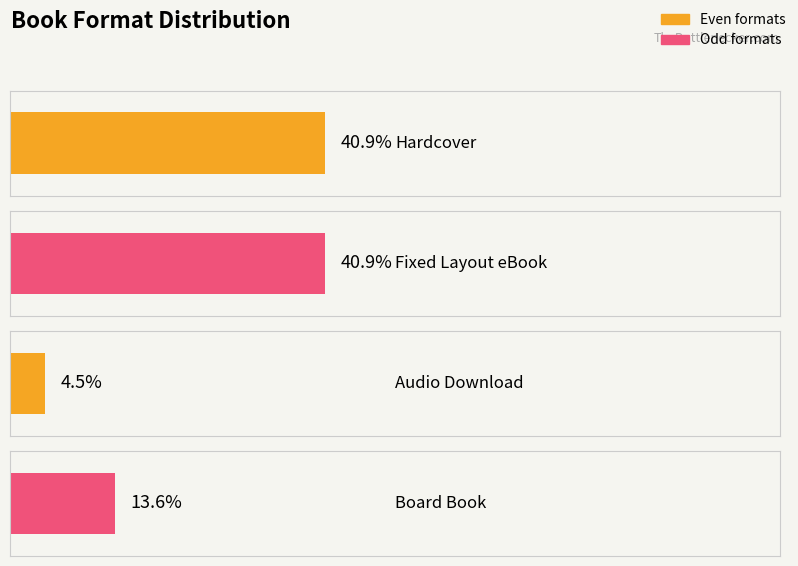

What is the label of the 3rd bar from the right?

Hardcover